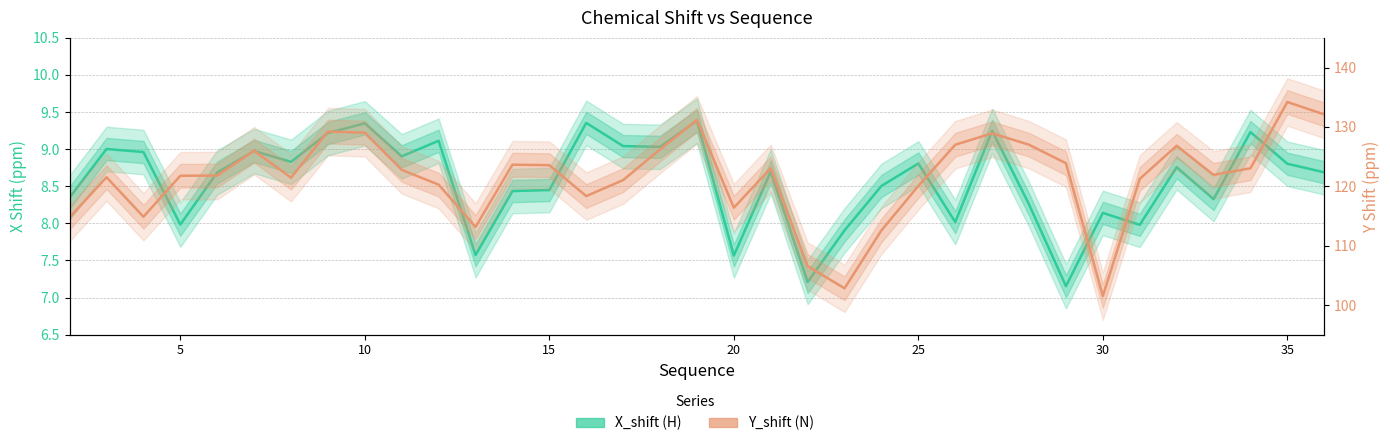

How many lines are shown in the chart?

2